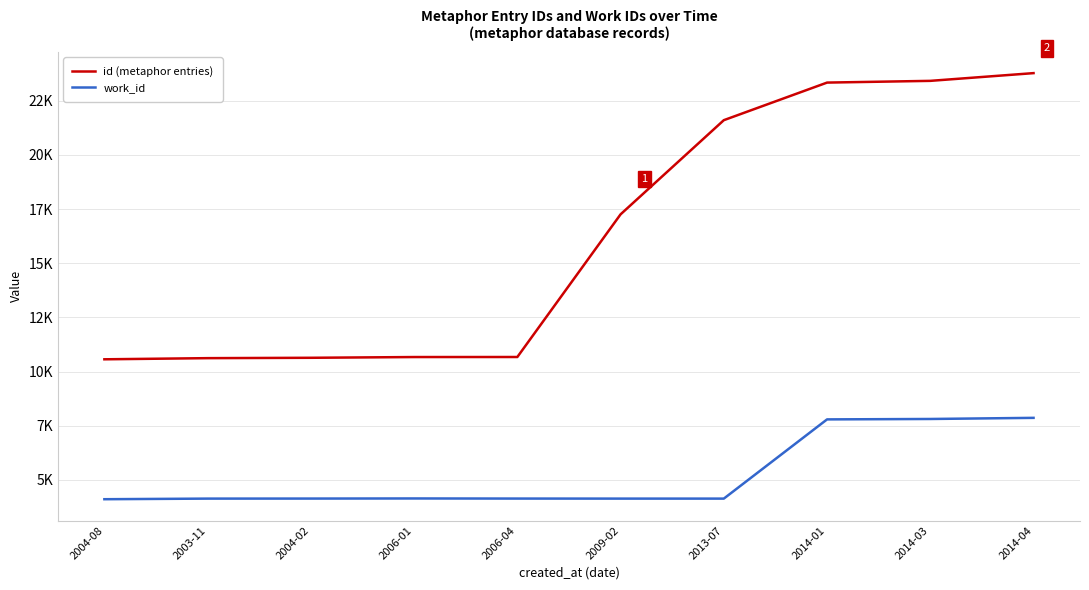

Between 2006-01 and 2009-02, which series saw the biggest shift?

id (metaphor entries)